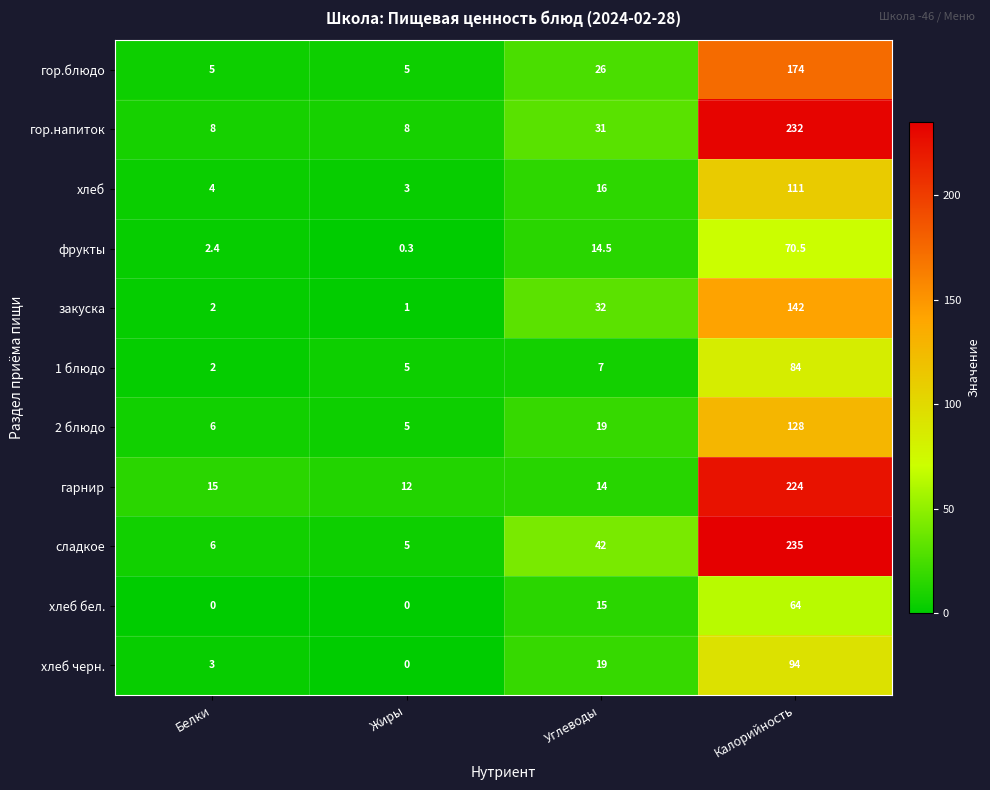

Is it true that гарнир equals 7.3 at Жиры?

False